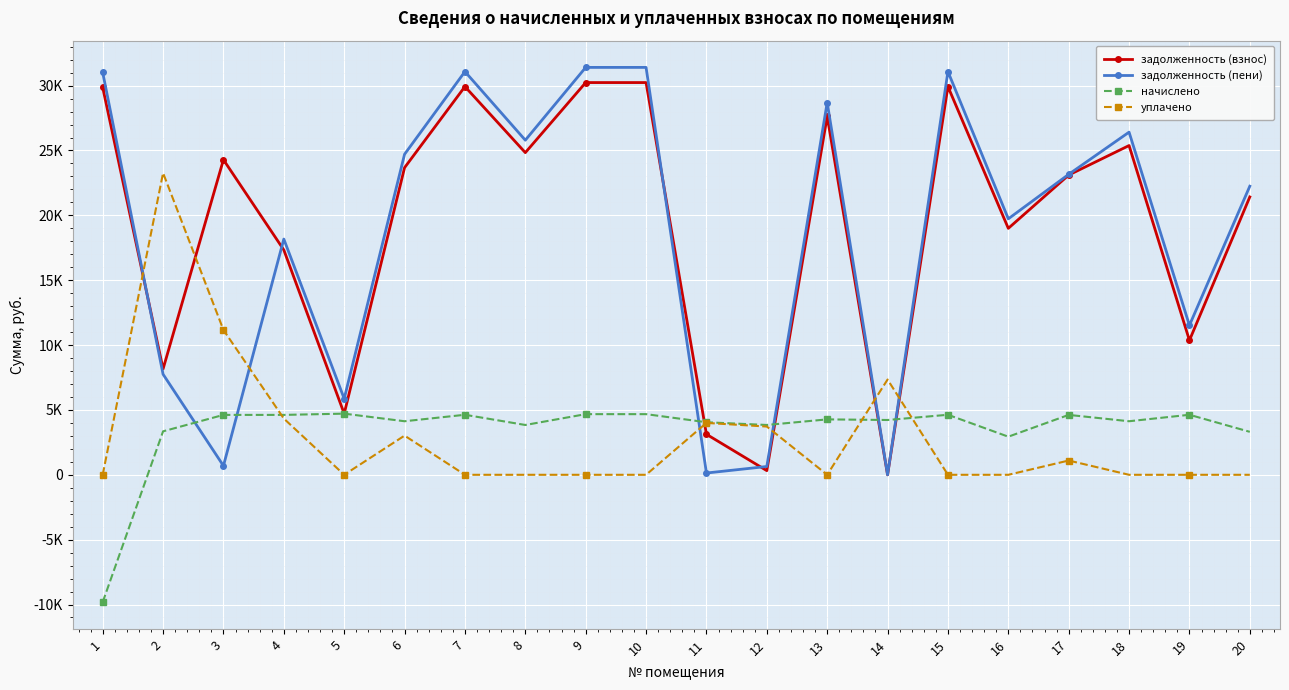

Between 3 and 19, which series saw the biggest shift?

задолженность (взнос)